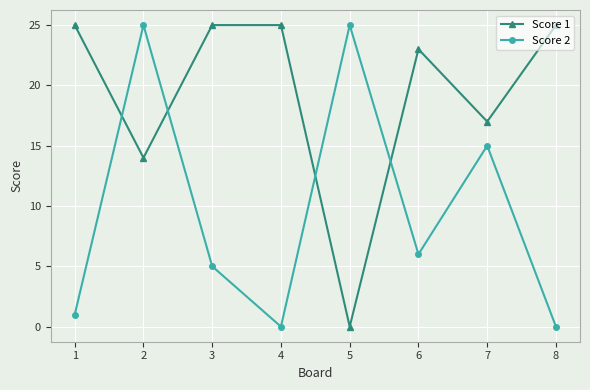

Which series changed the most between 2 and 8?

Score 2